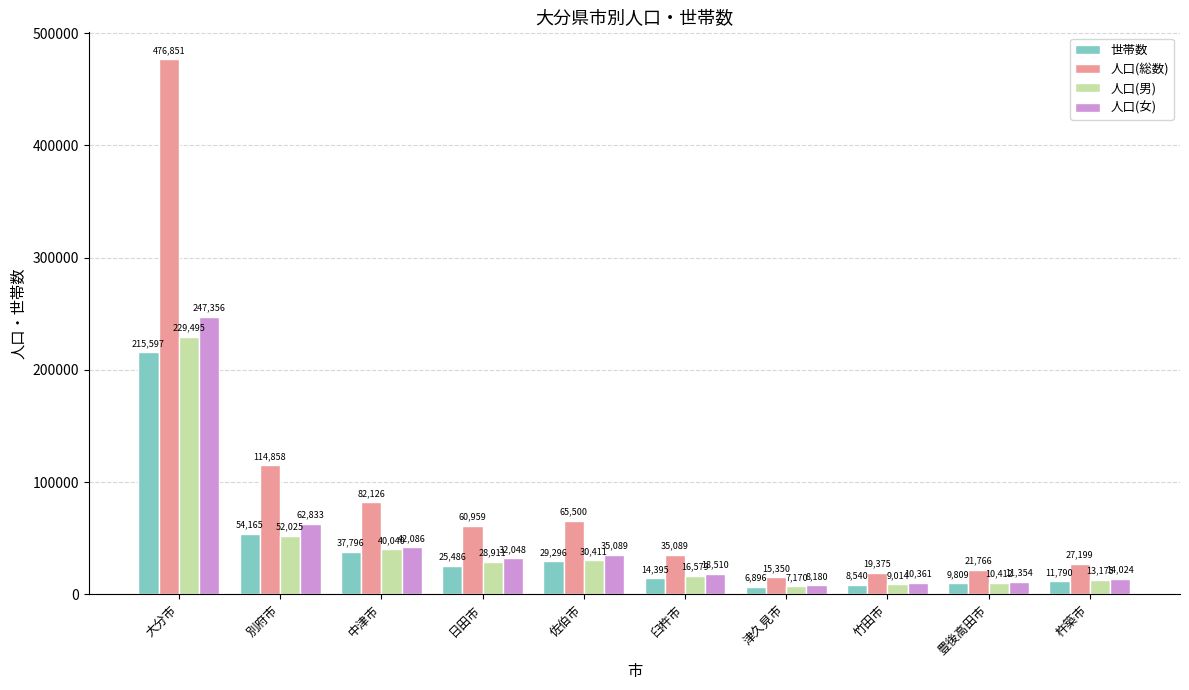

Reading right to left, what are all the values shown in this chart?

世帯数: 11790	9809	8540	6896	14395	29296	25486	37796	54165	215597
人口(総数): 27199	21766	19375	15350	35089	65500	60959	82126	114858	476851
人口(男): 13175	10412	9014	7170	16579	30411	28911	40040	52025	229495
人口(女): 14024	11354	10361	8180	18510	35089	32048	42086	62833	247356